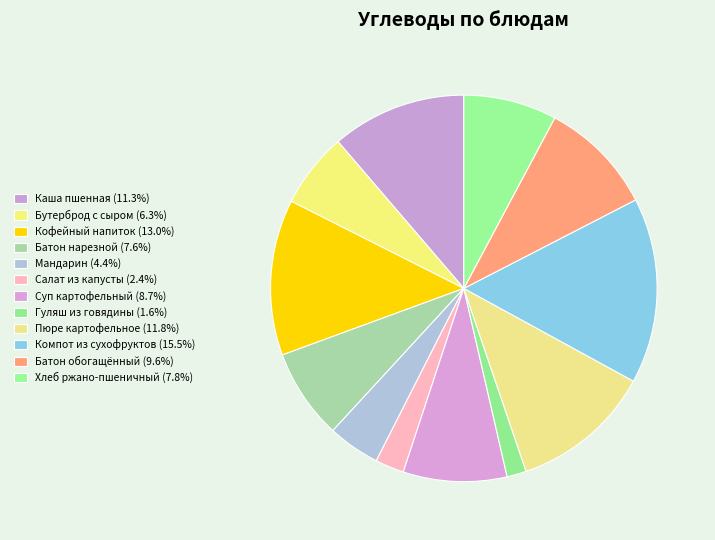

True or false: Кофейный напиток accounts for 13% of the total.

True